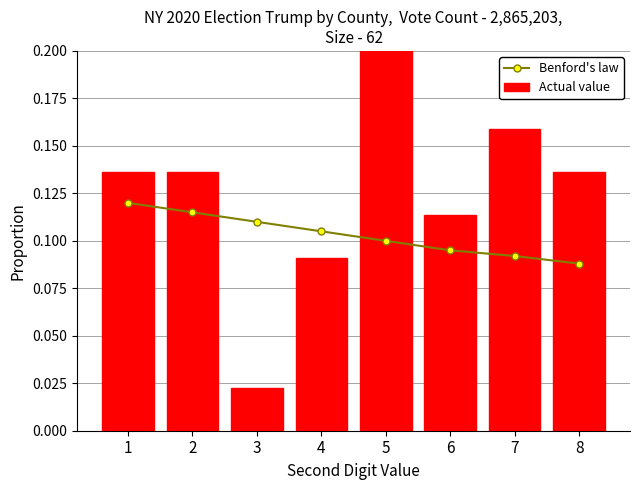

At 5, list the series in order from largest to smallest.

Actual value, Benford's law